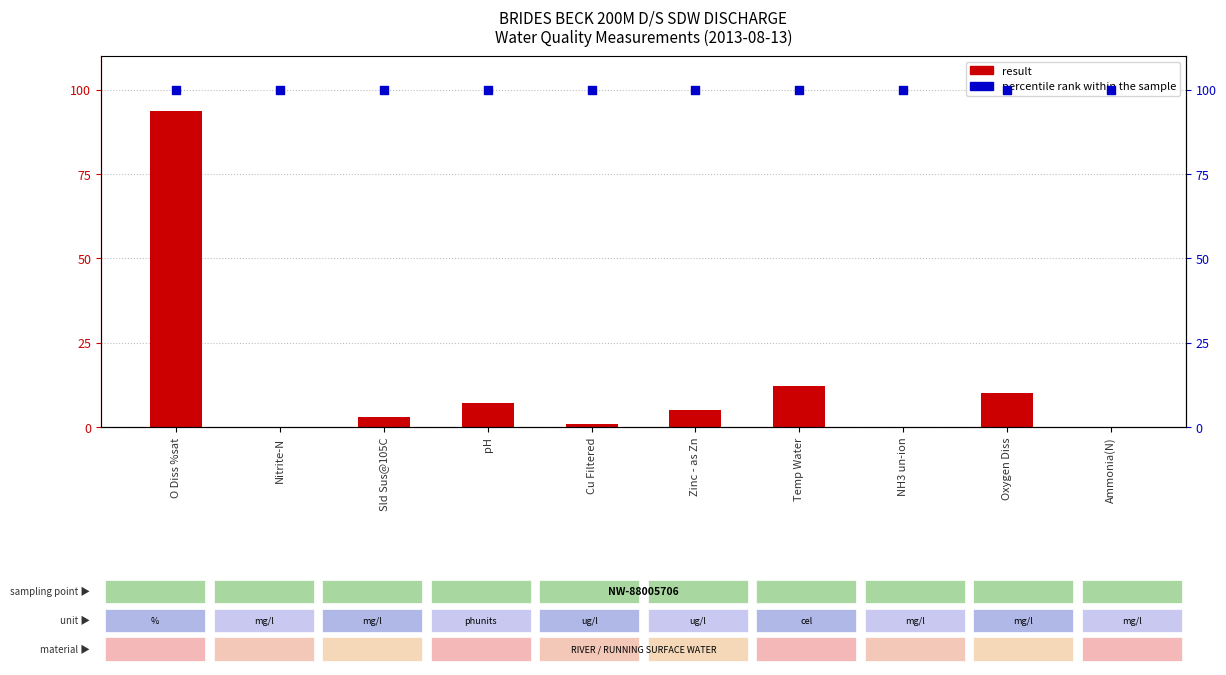

Which series contains the highest Y value?

percentile rank within the sample